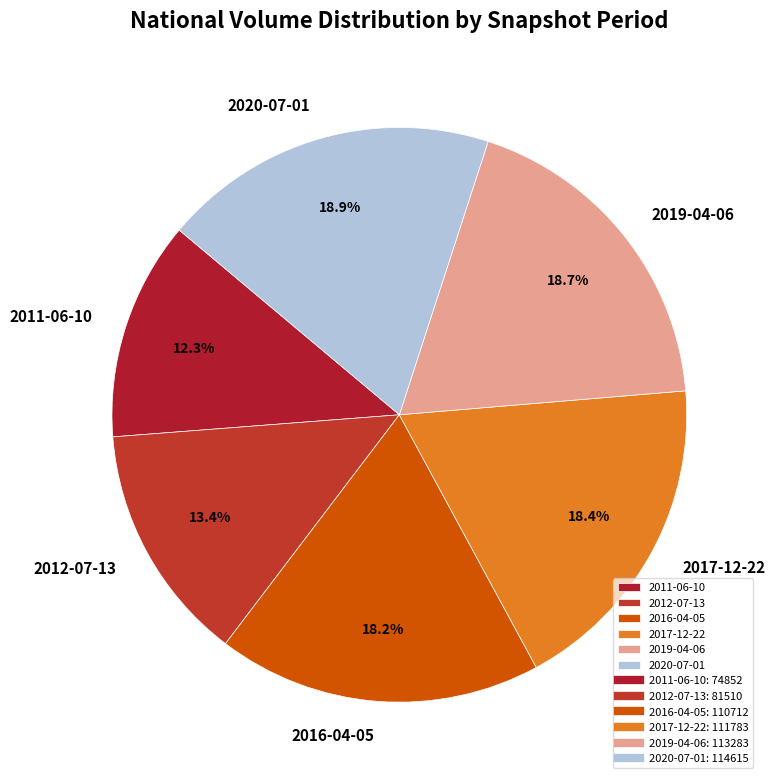

What percentage is the 2011-06-10 slice, to the nearest percent?

12%